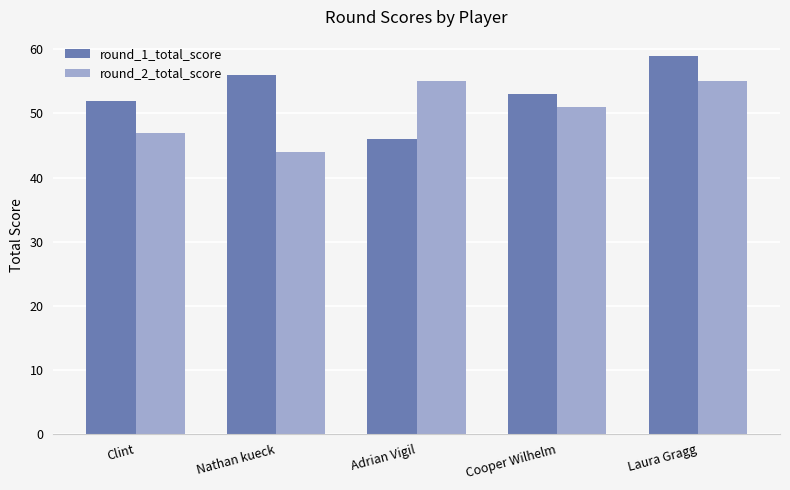

Which series has the largest total across all categories?

round_1_total_score